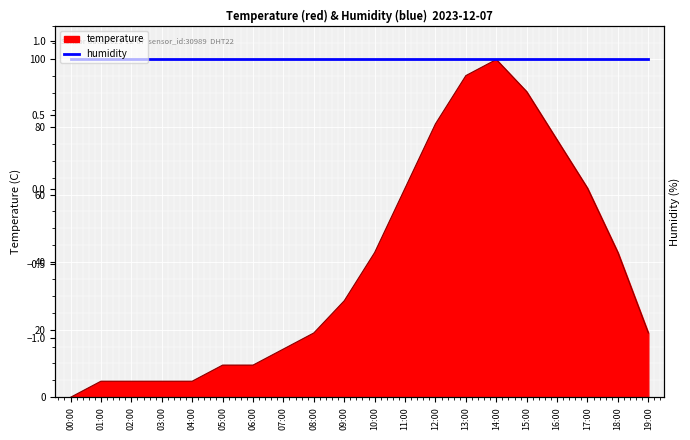

Reading left to right, what are all the values shown in this chart?

00:00=0.0	01:00=4.8	02:00=4.8	03:00=4.8	04:00=4.8	05:00=9.5	06:00=9.5	07:00=14.3	08:00=19.0	09:00=28.6	10:00=42.9	11:00=61.9	12:00=81.0	13:00=95.2	14:00=100.0	15:00=90.5	16:00=76.2	17:00=61.9	18:00=42.9	19:00=19.0